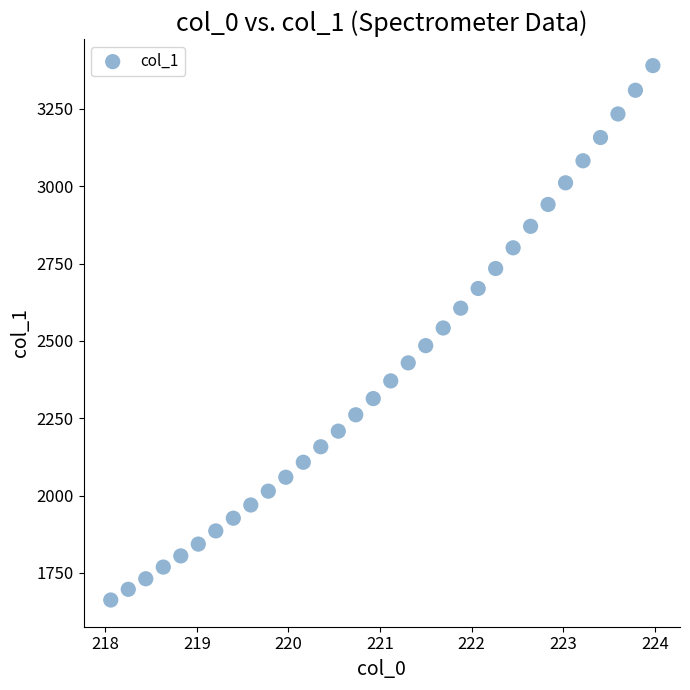

What is the range of Y values (max minus min)?

1727.9